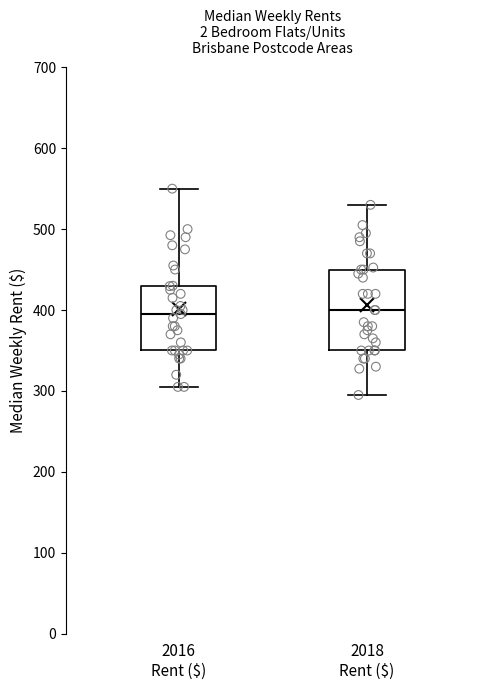

Reading left to right, read every box against the y-axis: the position of its median line, the range the box covers, and the ends of its whiskers. The values are not printed on the chart, so give them approximately, as read against the axis.

2016 Rent ($): median 400, box 350 to 430, whiskers 310 to 550
2018 Rent ($): median 400, box 350 to 450, whiskers 300 to 530